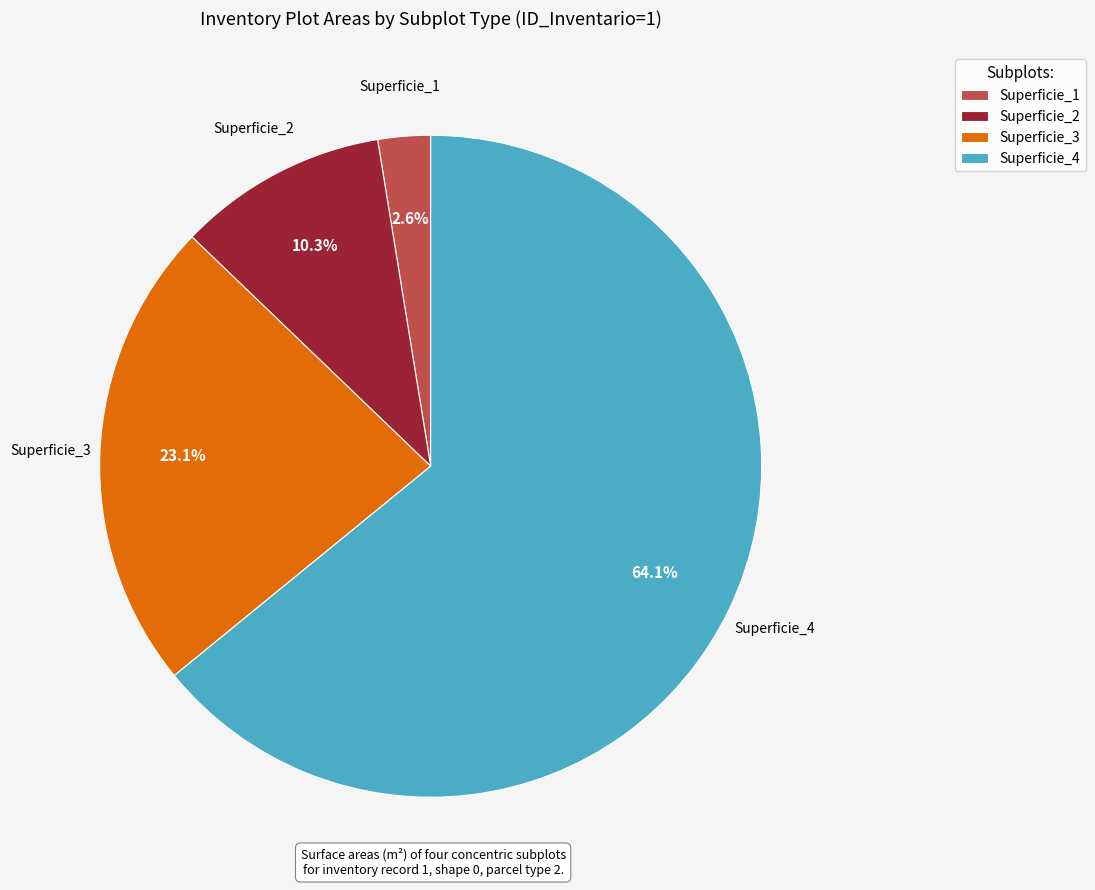

Is it true that Superficie_3 is 23% of the pie?

True